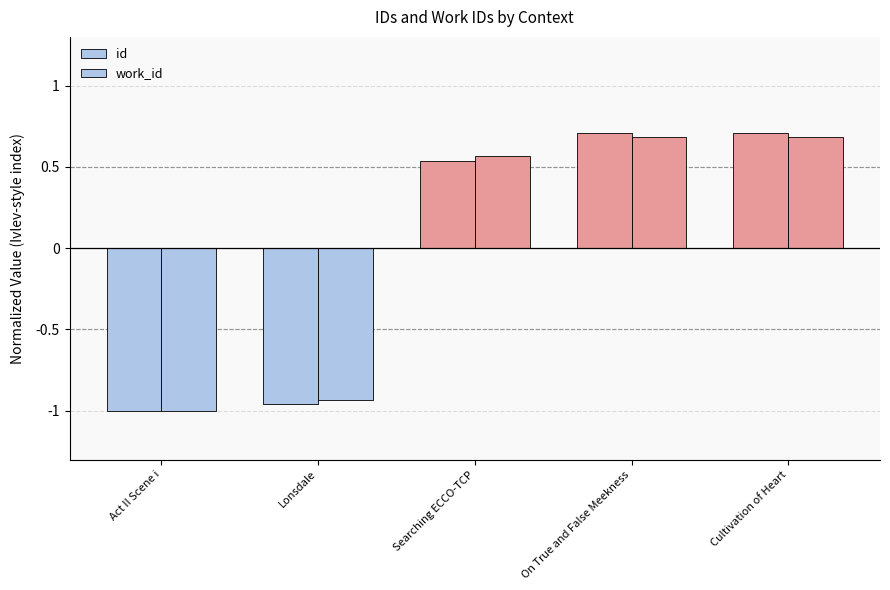

Are the bars horizontal?

No